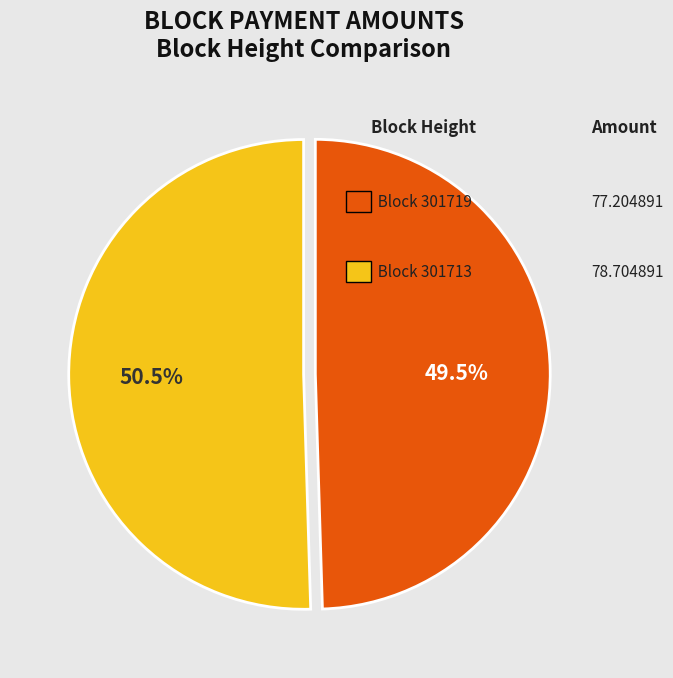

Is there a majority slice in this chart?

Yes